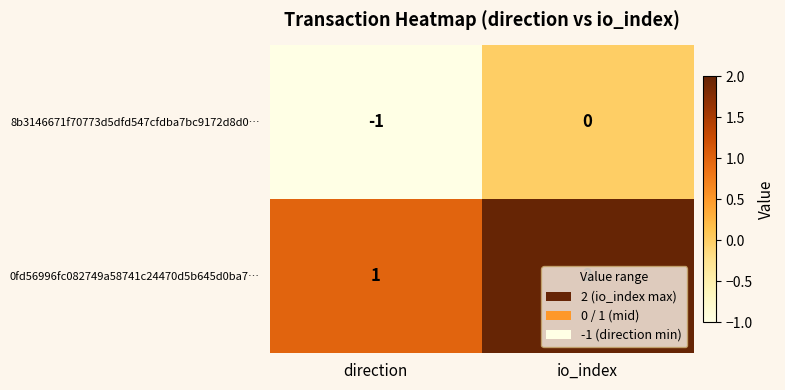

At which label does 8b3146671f70773d5dfd547cfdba7bc9172d8d0… reach its peak?

io_index